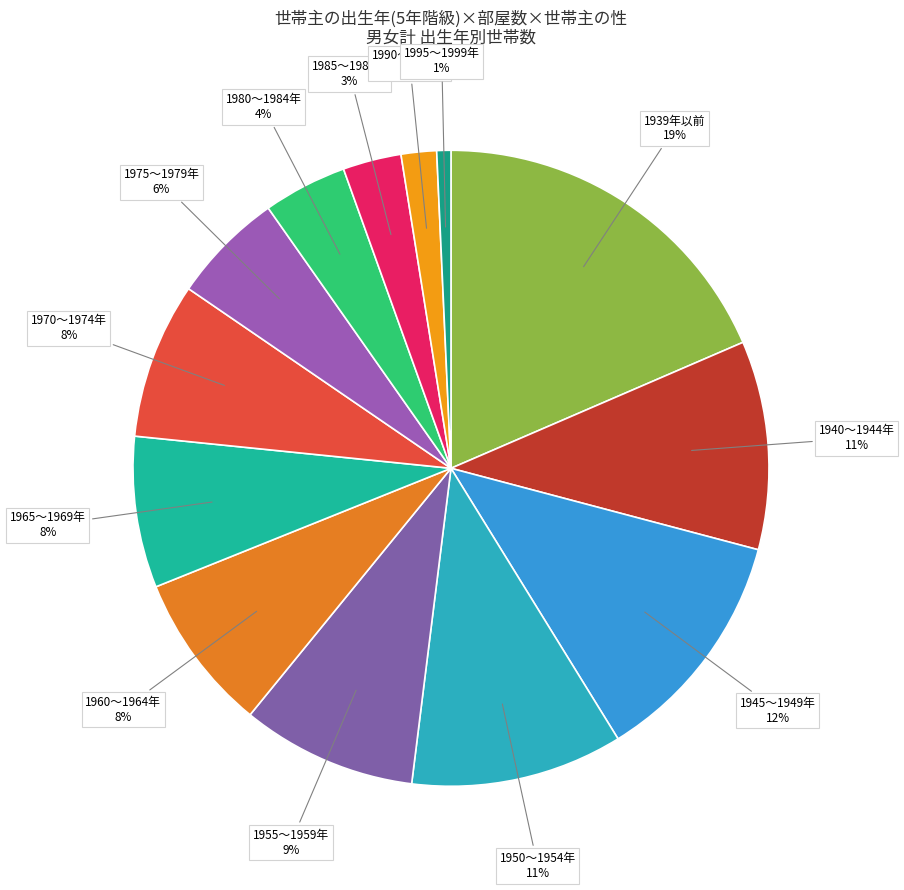

How many slices are in this pie chart?

13